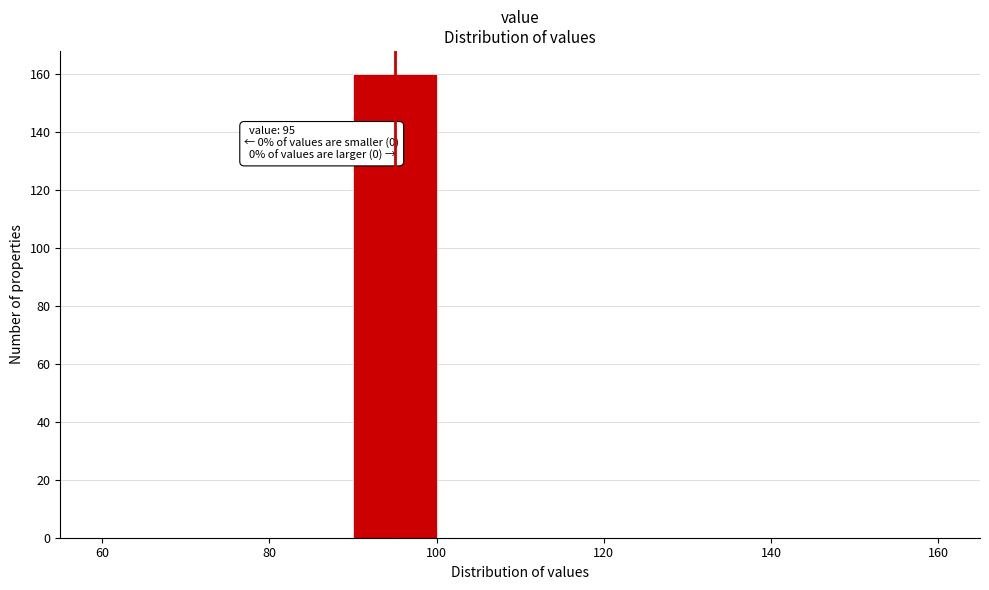

Over which range of the x-axis is the bar tallest?

90 to 100